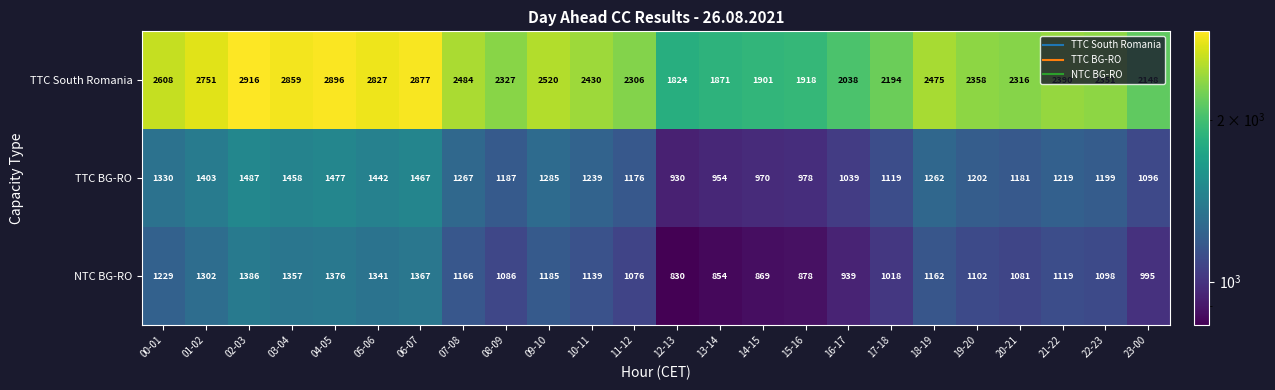

What is the difference between the maximum and minimum values in the TTC BG-RO series?

557